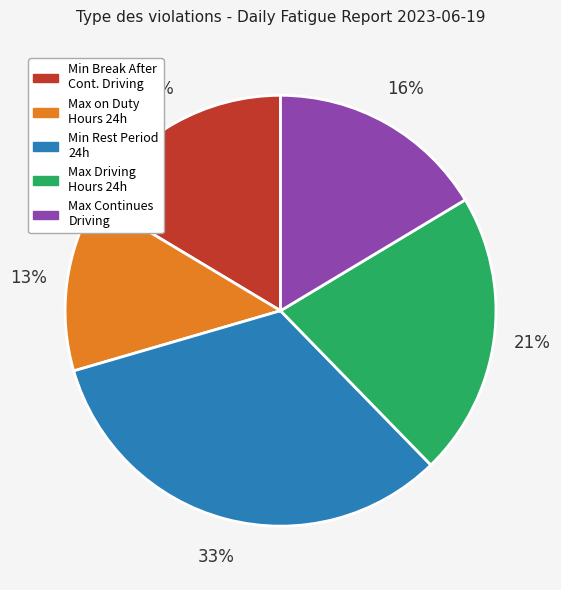

Is there a majority slice in this chart?

No